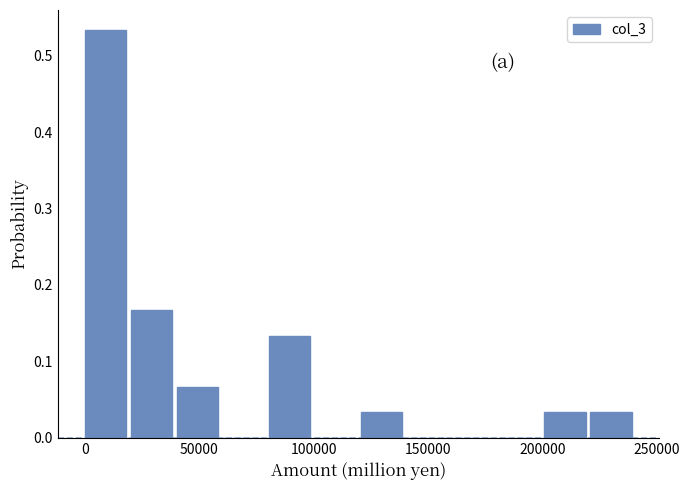

How tall is the bar that spans 80000 to 100000 on the x-axis? Neither the bar edges nor the heights are printed on the chart, so give them approximately, as read against the axes.

0.13